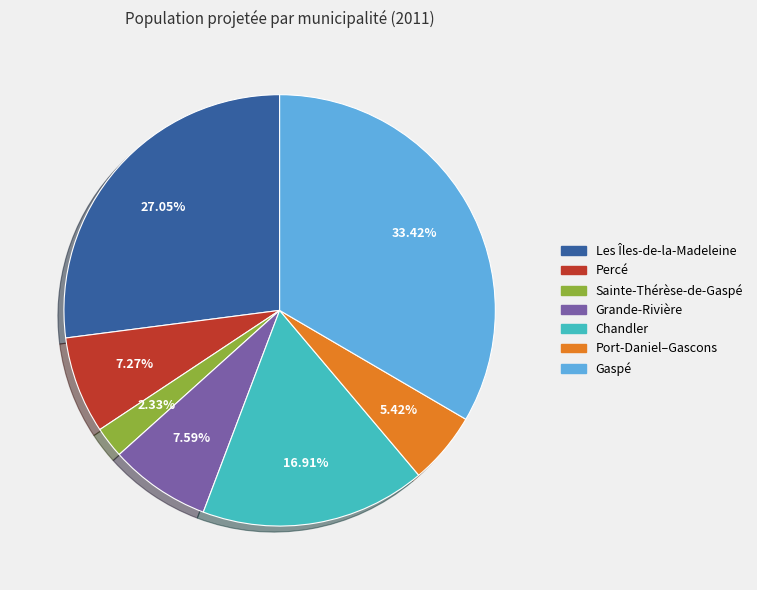

Is Les Îles-de-la-Madeleine the majority of the pie?

No